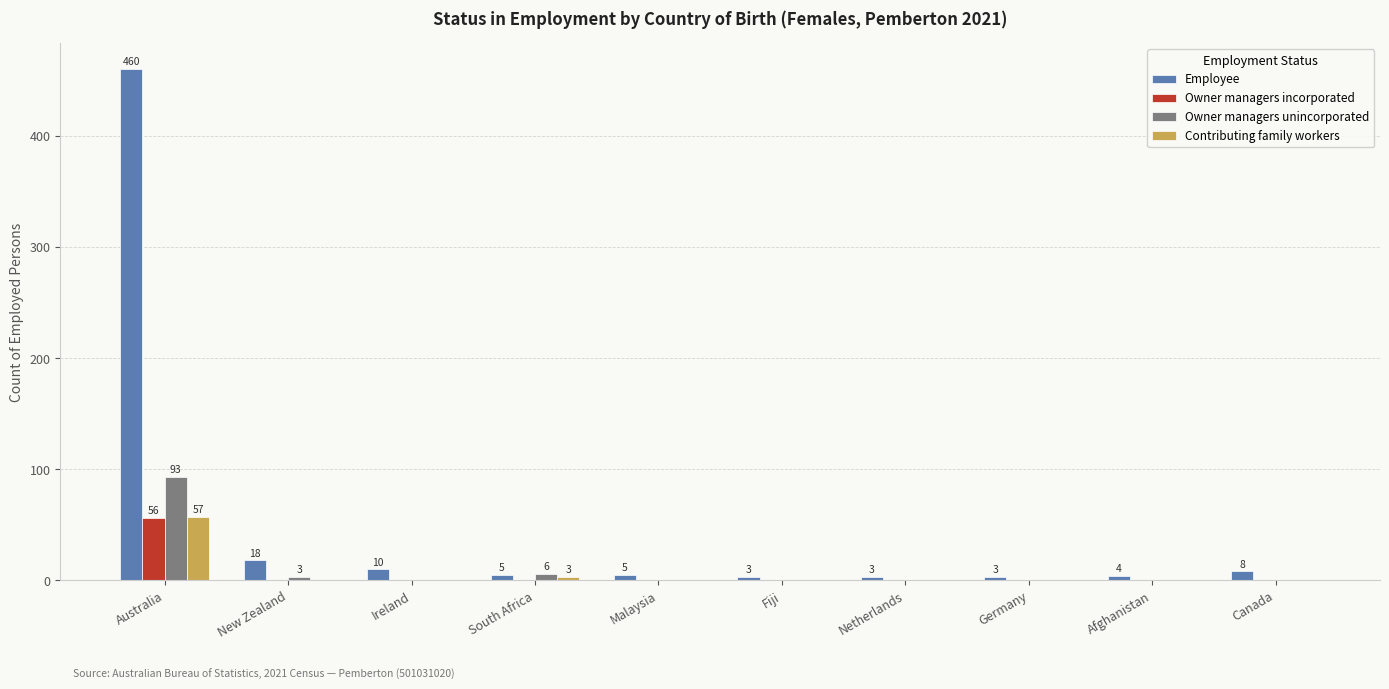

Is it true that Owner managers incorporated equals -32 at Germany?

False